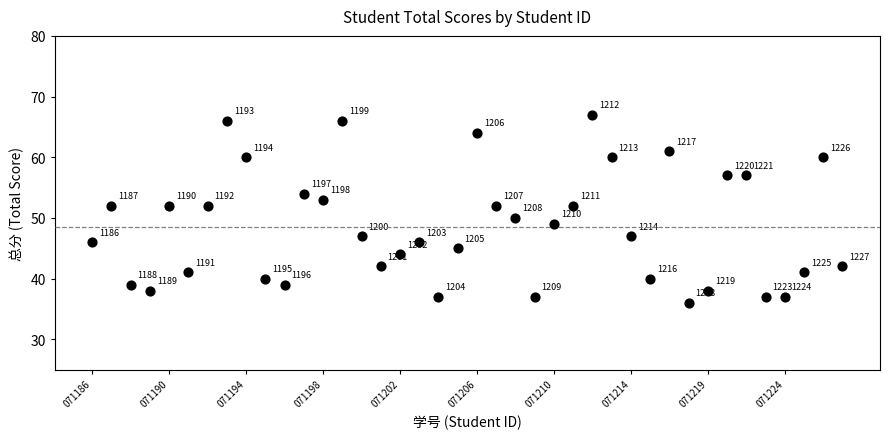

What is the range of Y values (max minus min)?

31